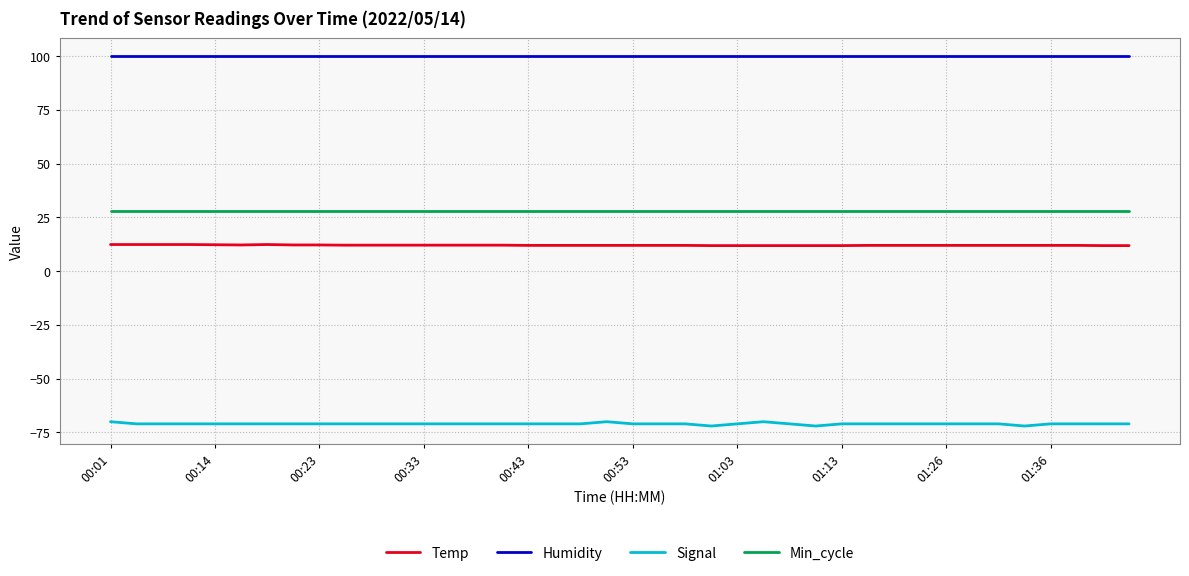

What is the smallest value displayed?

-72.0